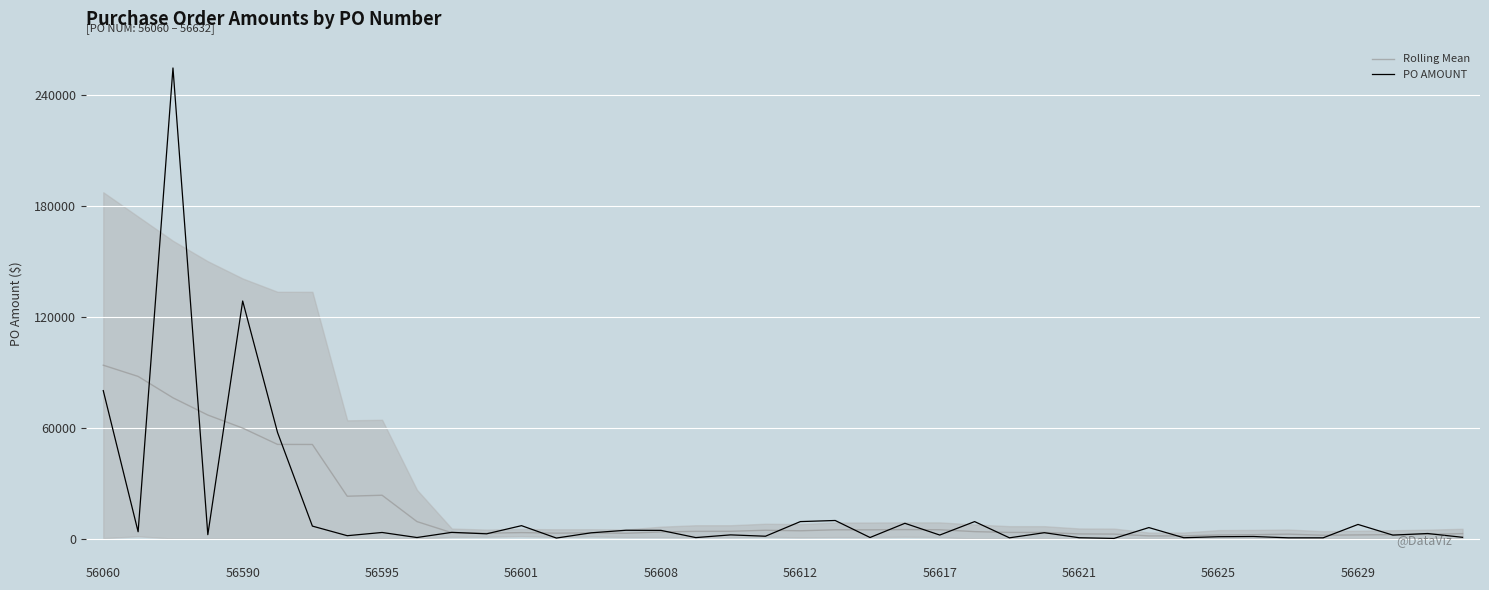

Is the value of PO AMOUNT at 11 greater than the value of Rolling Mean at 19?

No